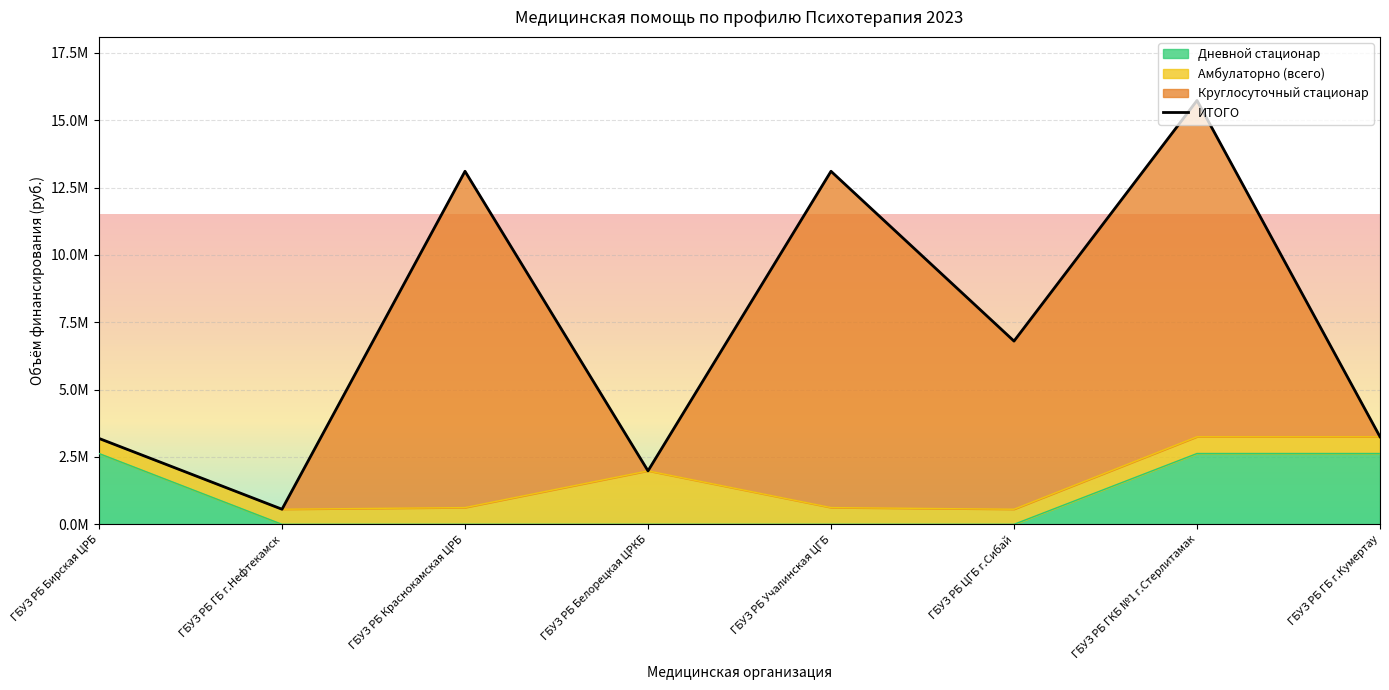

What position from the left is ГБУЗ РБ Краснокамская ЦРБ?

3